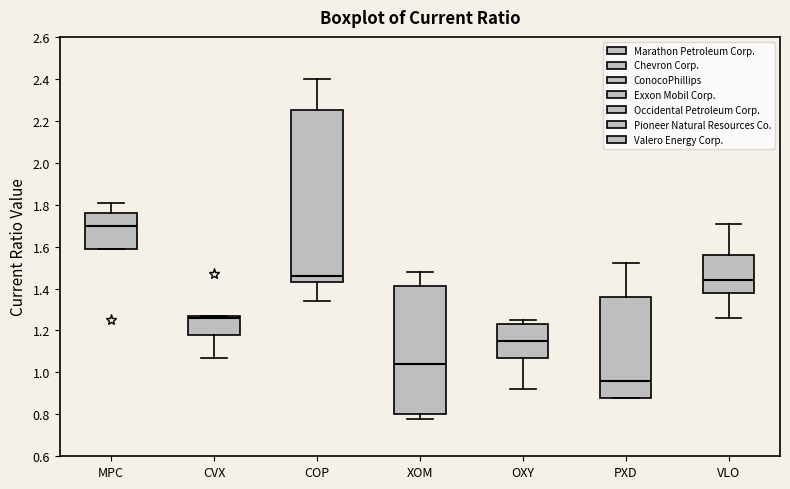

Reading left to right, read every box against the y-axis: the position of its median line, the range the box covers, and the ends of its whiskers. The values are not printed on the chart, so give them approximately, as read against the axis.

MPC: median 1.70, box 1.60 to 1.76, whiskers 1.60 to 1.82
CVX: median 1.26, box 1.18 to 1.28, whiskers 1.08 to 1.28
COP: median 1.46, box 1.44 to 2.26, whiskers 1.34 to 2.40
XOM: median 1.04, box 0.80 to 1.42, whiskers 0.78 to 1.48
OXY: median 1.16, box 1.08 to 1.24, whiskers 0.92 to 1.26
PXD: median 0.96, box 0.88 to 1.36, whiskers 0.88 to 1.52
VLO: median 1.44, box 1.38 to 1.56, whiskers 1.26 to 1.72